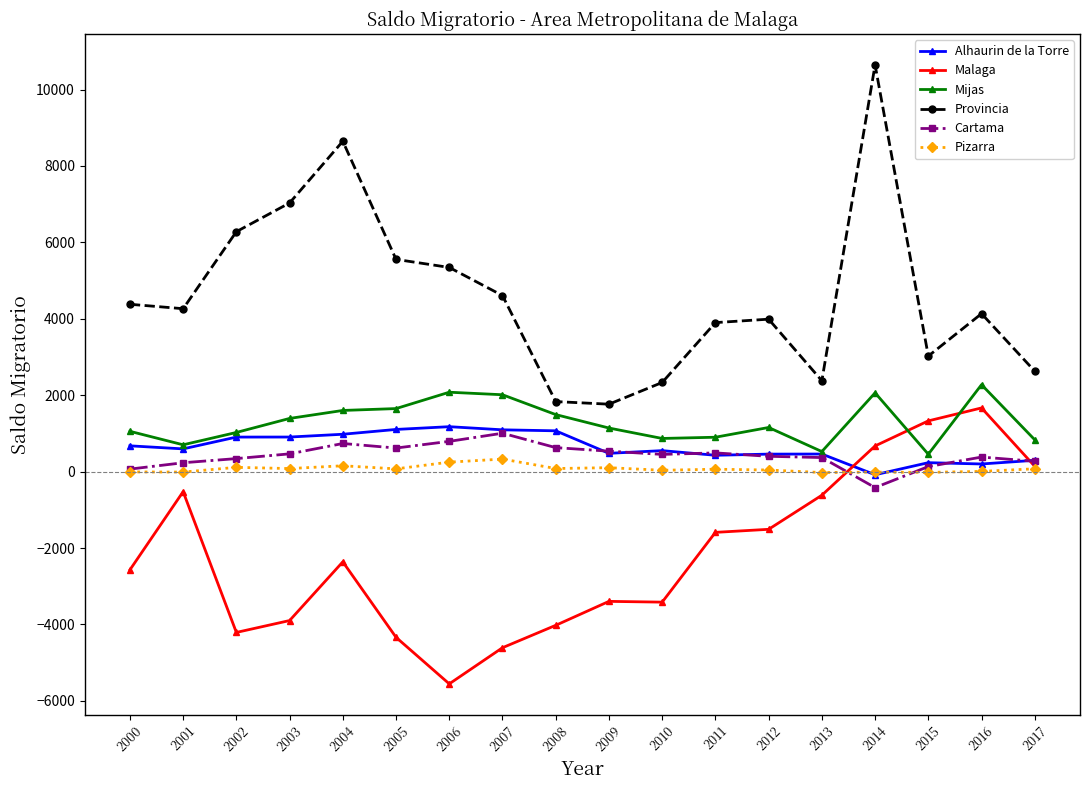

How many values in the Provincia series are below 4264?

9